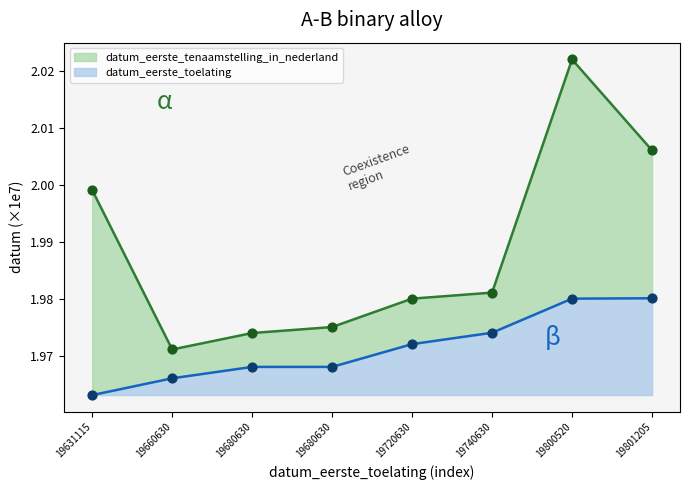

What are all the series names shown in the legend?

datum_eerste_toelating, datum_eerste_tenaamstelling_in_nederland